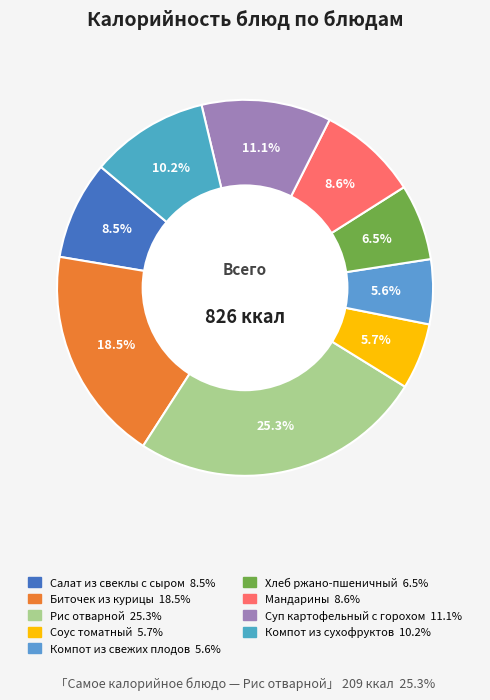

Between Хлеб ржано-пшеничный and Компот из сухофруктов, which is larger?

Компот из сухофруктов